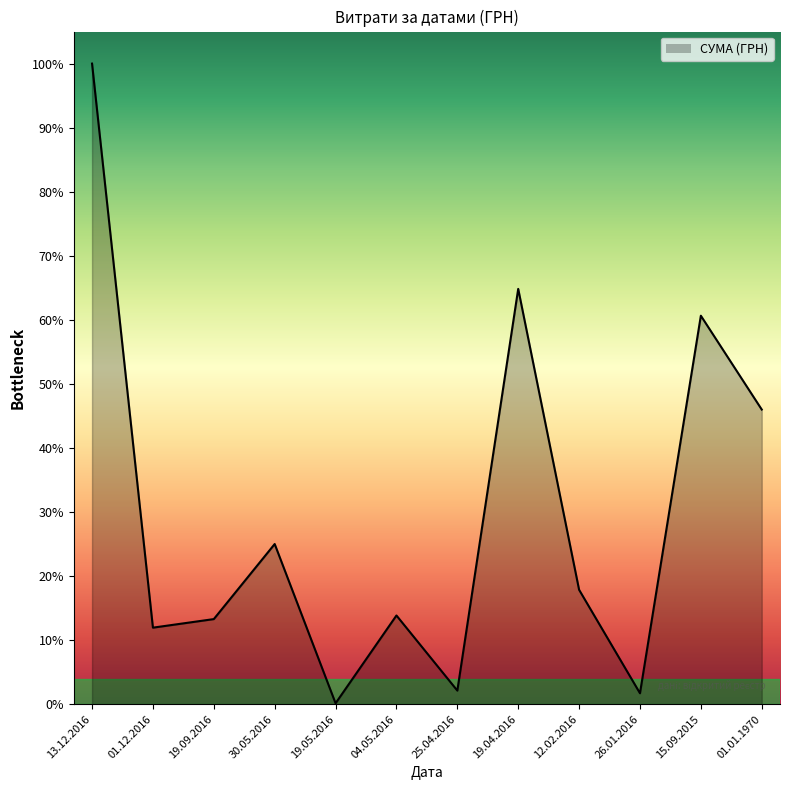

What is the ratio of the value at 04.05.2016 to the value at 25.04.2016?

6.5